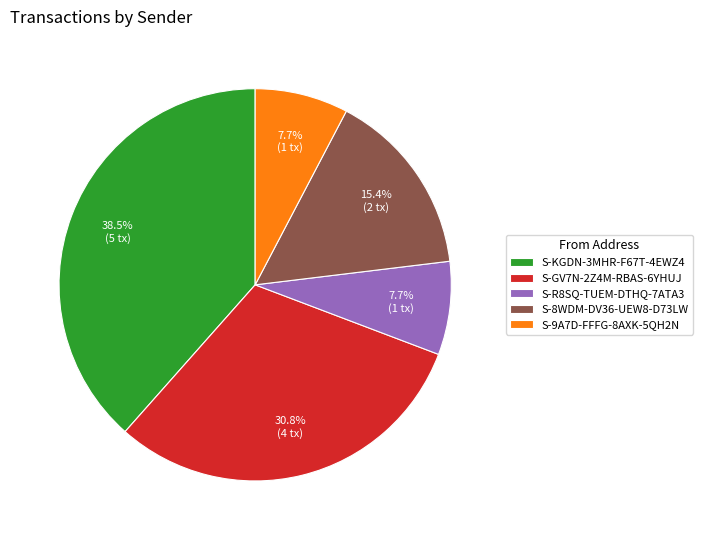

What percentage is the S-9A7D-FFFG-8AXK-5QH2N slice, to the nearest percent?

8%